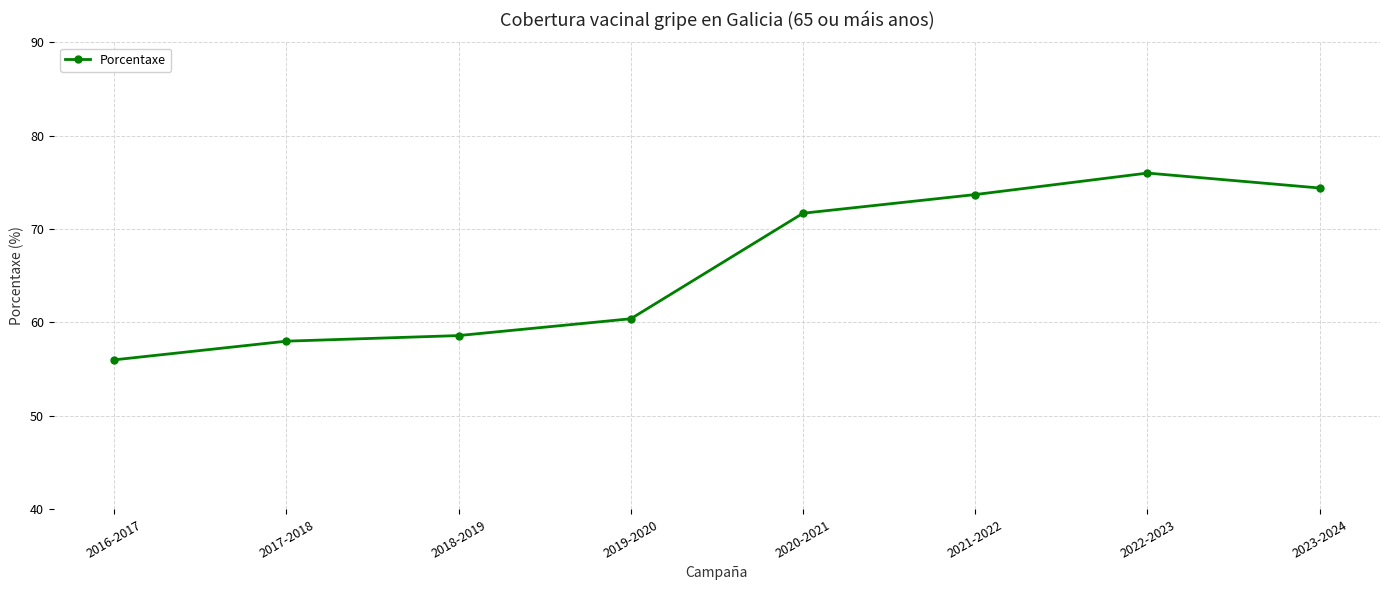

What is the maximum value shown in the chart?

76.0